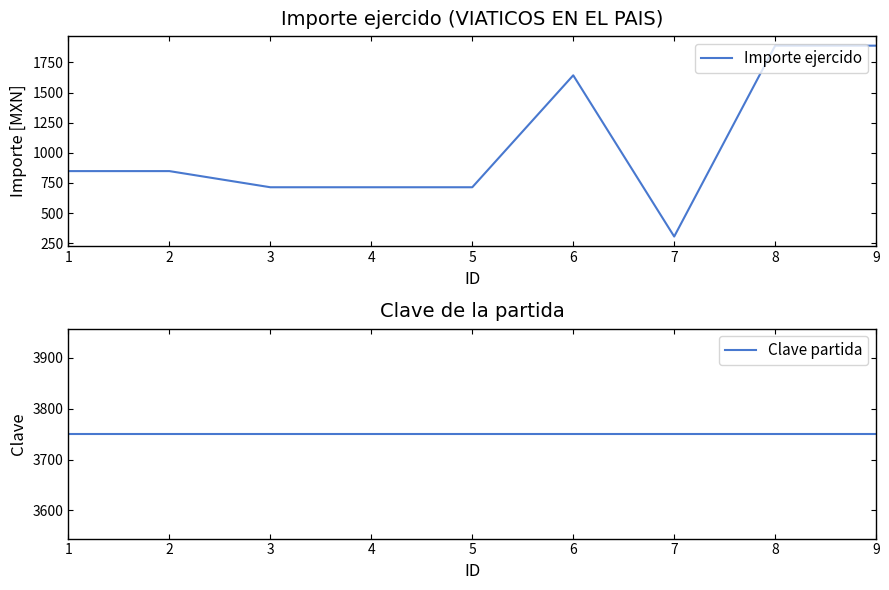

True or false: Importe ejercido and Clave partida intersect in this chart.

False